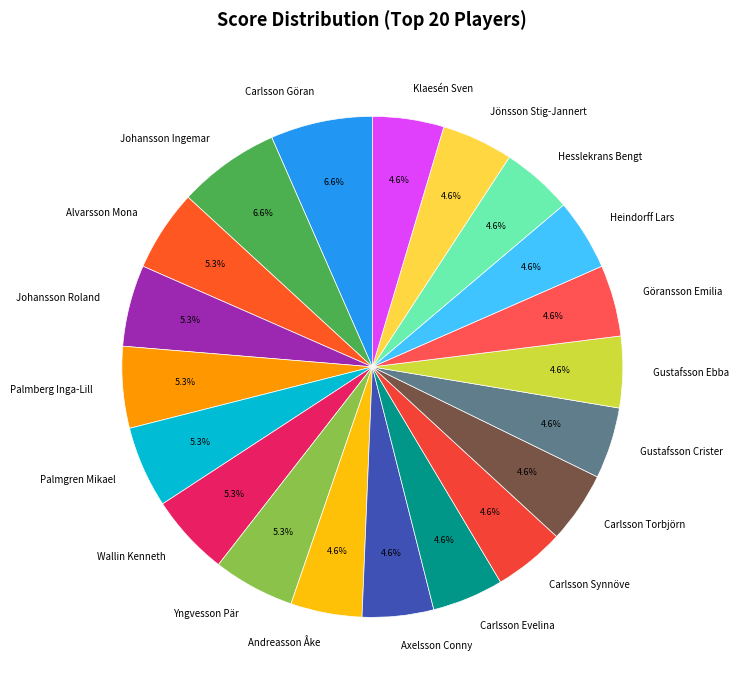

Approximately how many times larger is the value at Klaesén Sven compared to Yngvesson Pär?

0.9